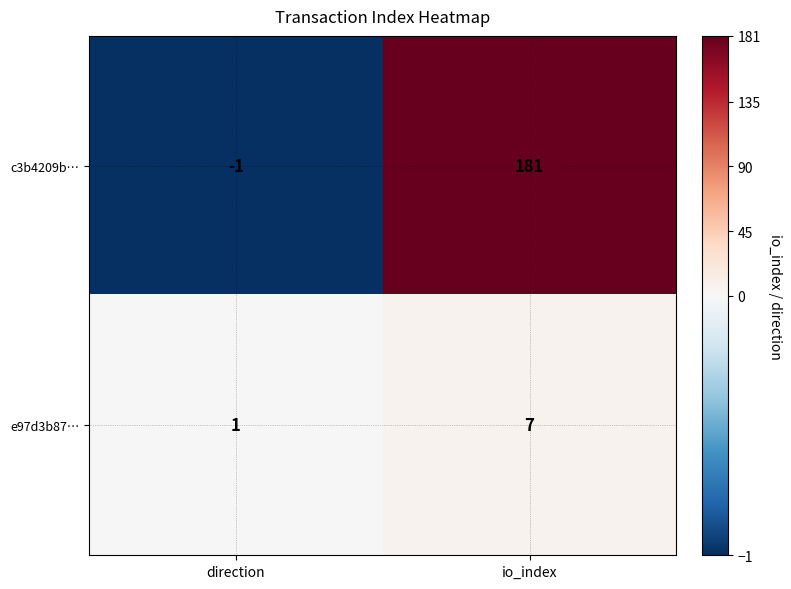

Which series has the largest total across all categories?

c3b4209b…